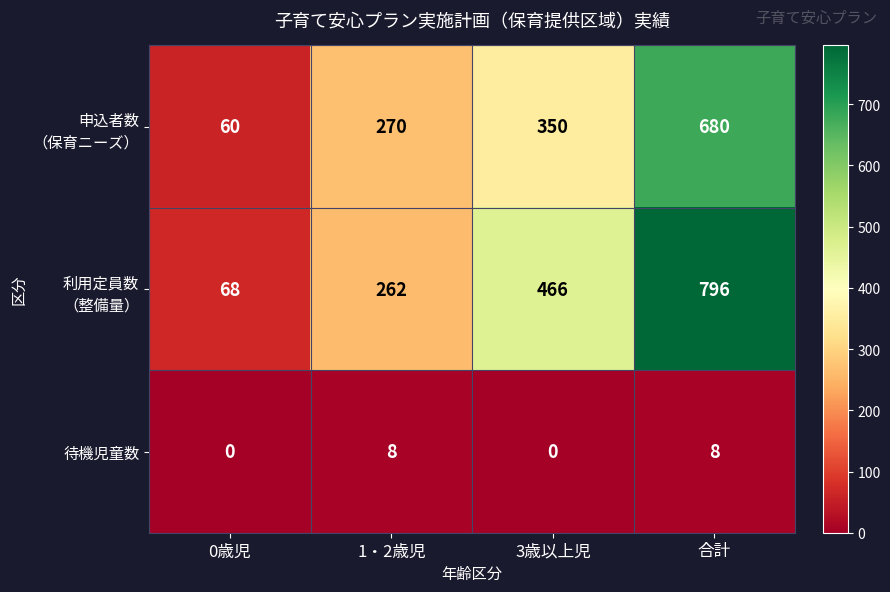

What is the difference between the maximum and minimum values in the 待機児童数 series?

8